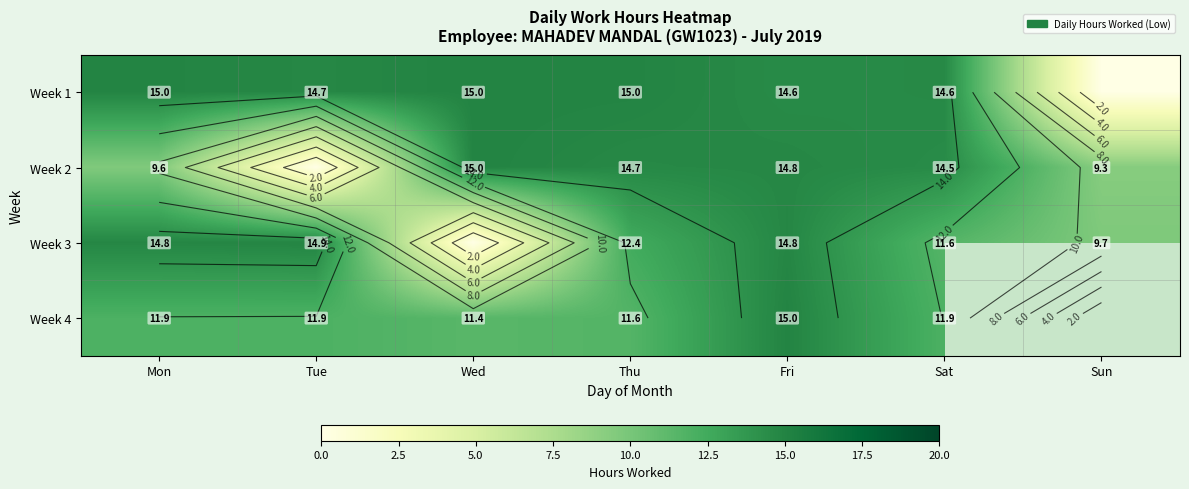

How many values in the Week 2 series are below 14?

3